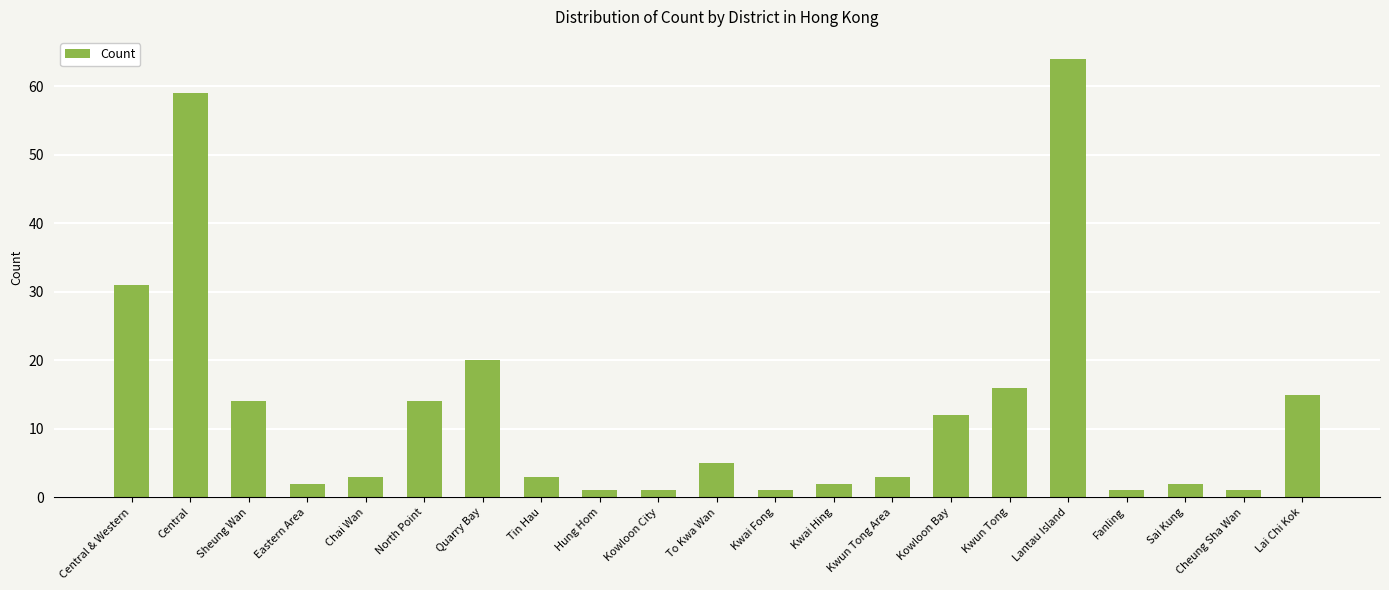

Where does the data first go above 3?

Central & Western